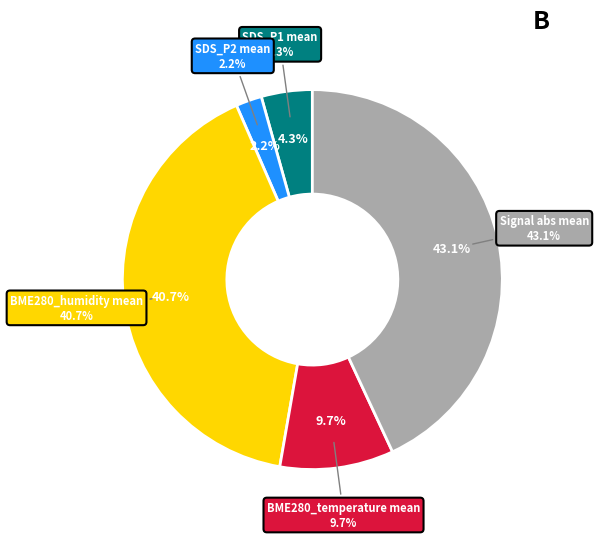

What is the smallest slice in the pie chart?

SDS_P2